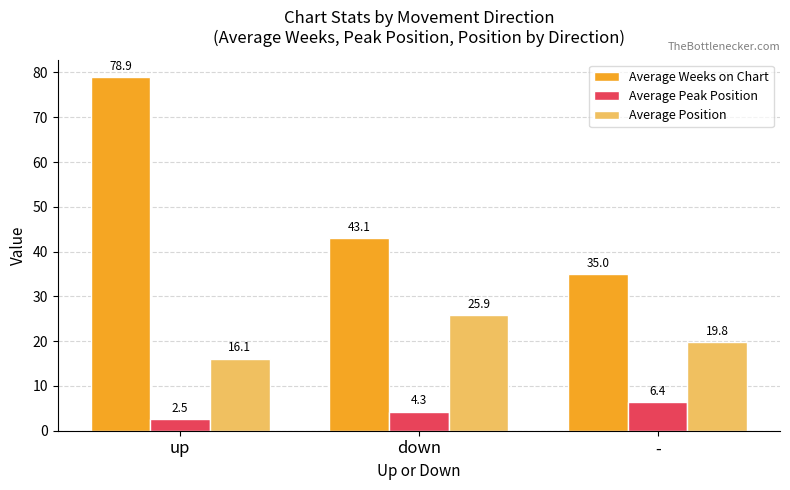

At how many categories does at least one series exceed 32?

3